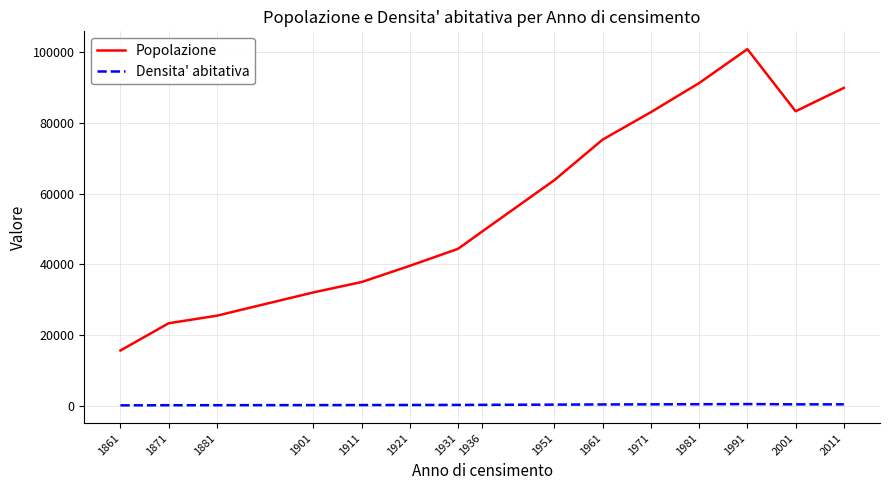

Which series has the largest total across all categories?

Popolazione